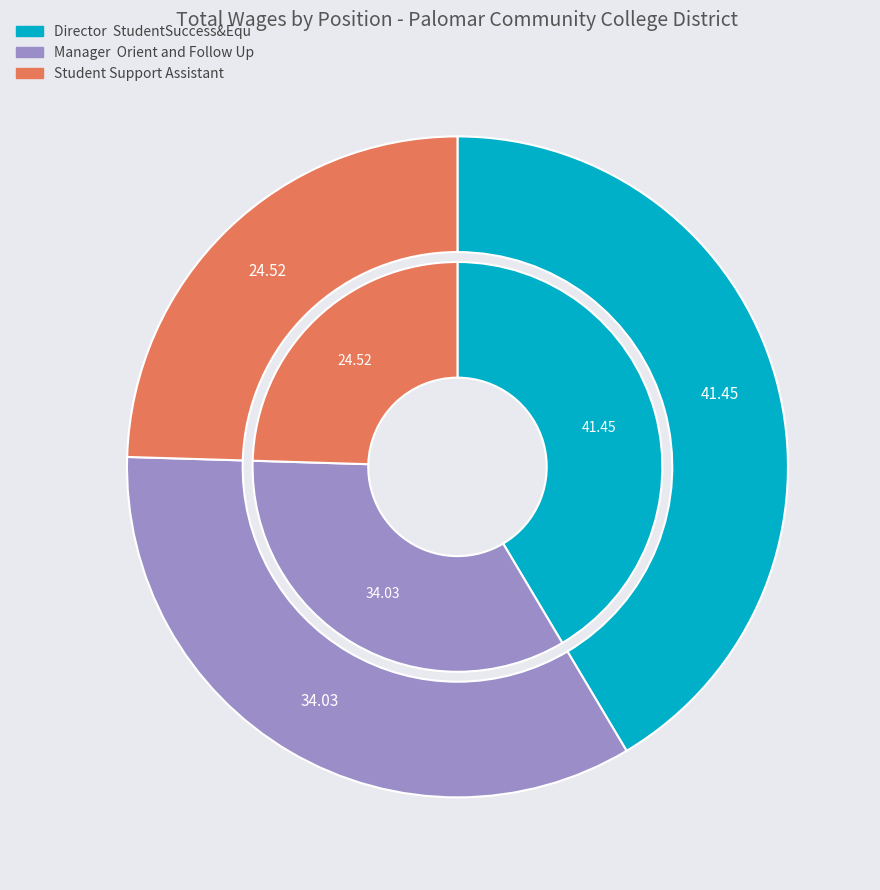

True or false: Student Support Assistant accounts for 33% of the total.

False